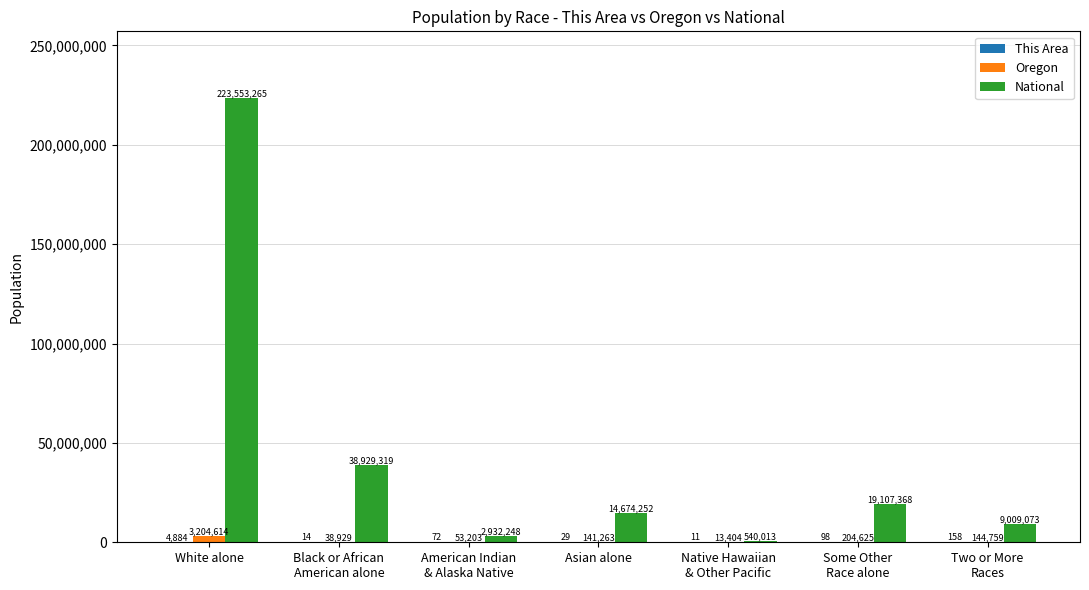

At which category is the sum across all series the highest?

White alone